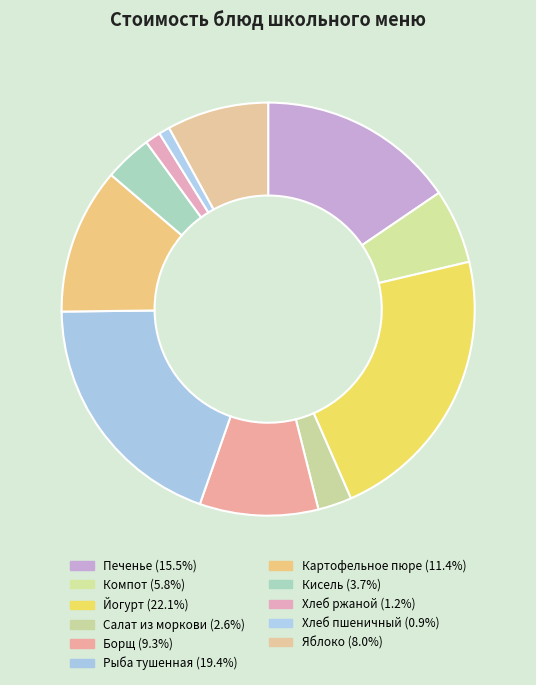

Count the number of slices in the pie.

11